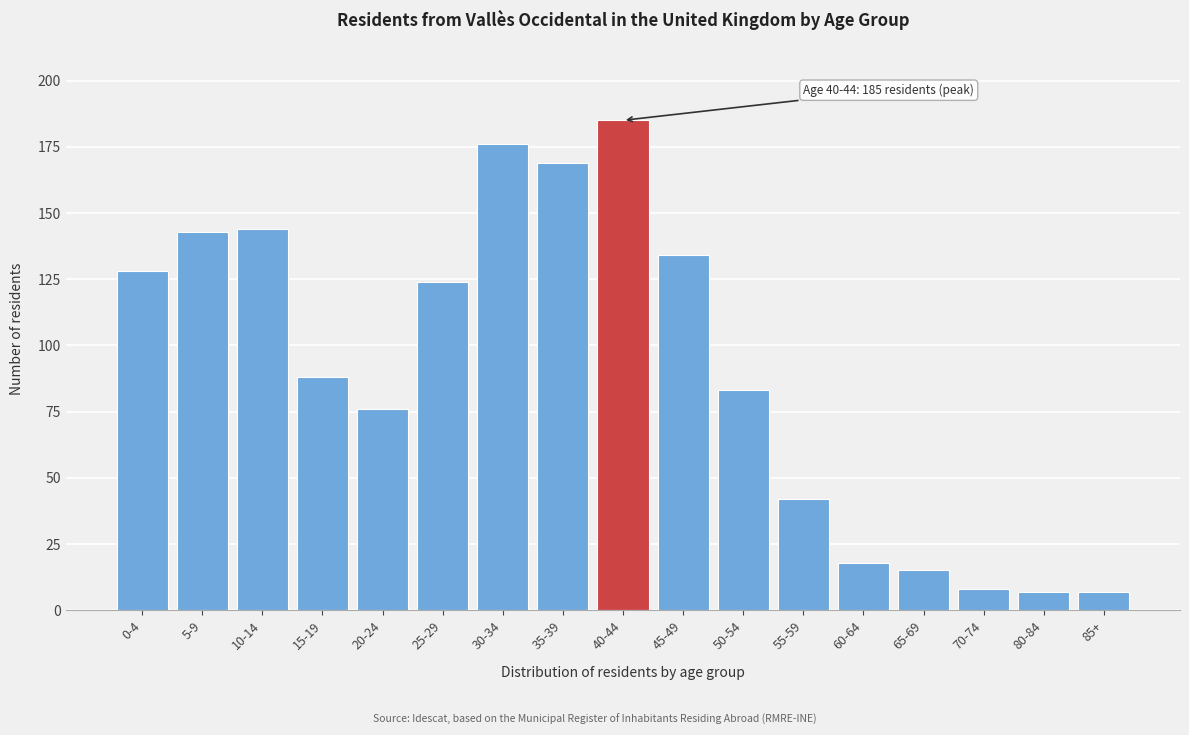

Reading left to right, extract all data points from this chart.

0-4=128	5-9=143	10-14=144	15-19=88	20-24=76	25-29=124	30-34=176	35-39=169	40-44=185	45-49=134	50-54=83	55-59=42	60-64=18	65-69=15	70-74=8	80-84=7	85+=7